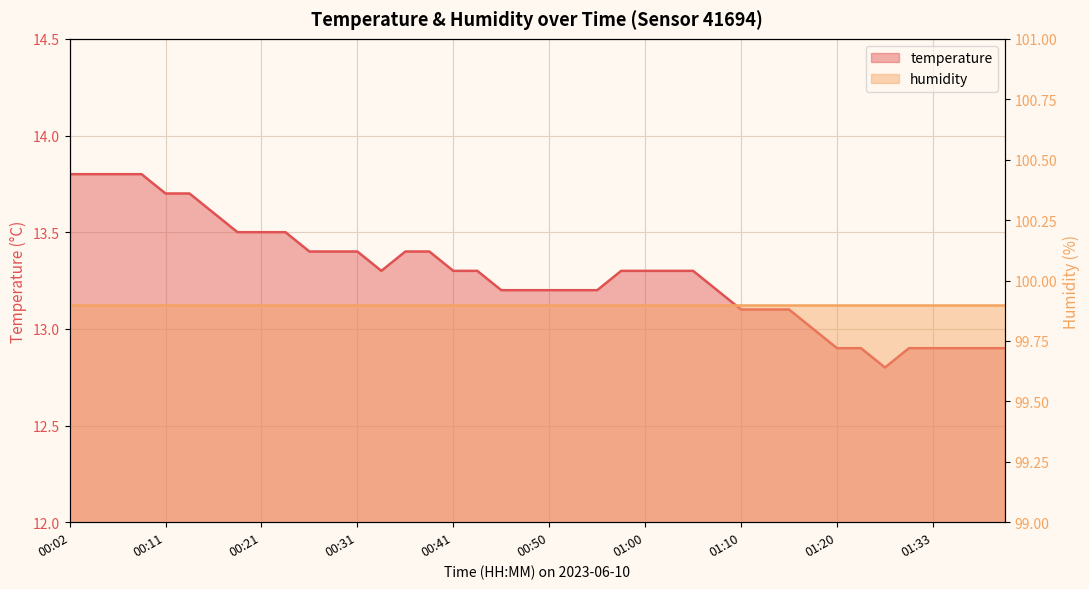

Rank the categories by value from highest to lowest.

00:02, 00:04, 00:06, 00:09, 00:11, 00:14, 00:16, 00:19, 00:21, 00:24, 00:26, 00:28, 00:31, 00:36, 00:38, 00:33, 00:41, 00:43, 00:58, 01:00, 01:03, 01:05, 00:46, 00:48, 00:50, 00:53, 00:55, 01:08, 01:10, 01:13, 01:15, 01:18, 01:20, 01:23, 01:28, 01:33, 01:36, 01:38, 01:41, 01:25